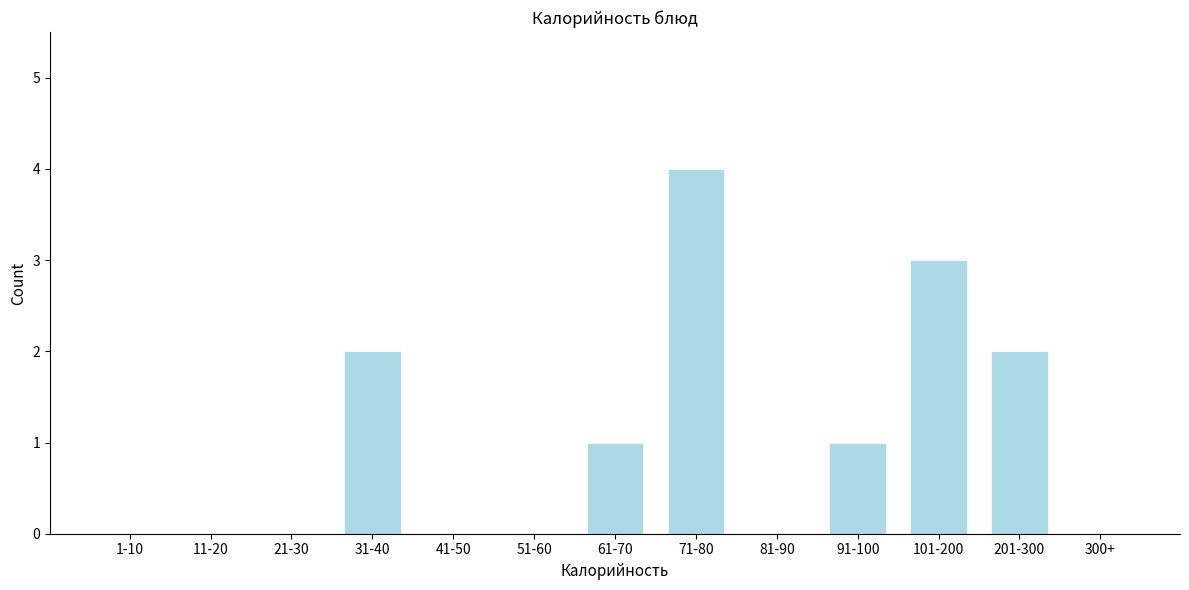

Reading left to right, transcribe all the data shown in this chart.

1-10=0	11-20=0	21-30=0	31-40=2	41-50=0	51-60=0	61-70=1	71-80=4	81-90=0	91-100=1	101-200=3	201-300=2	300+=0